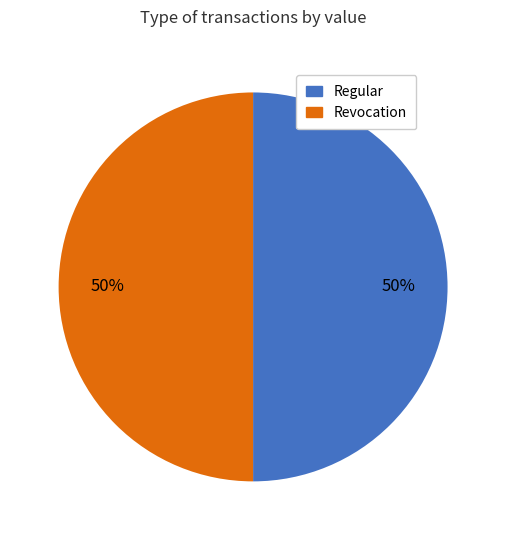

To the nearest percent, what is the average slice percentage?

50%